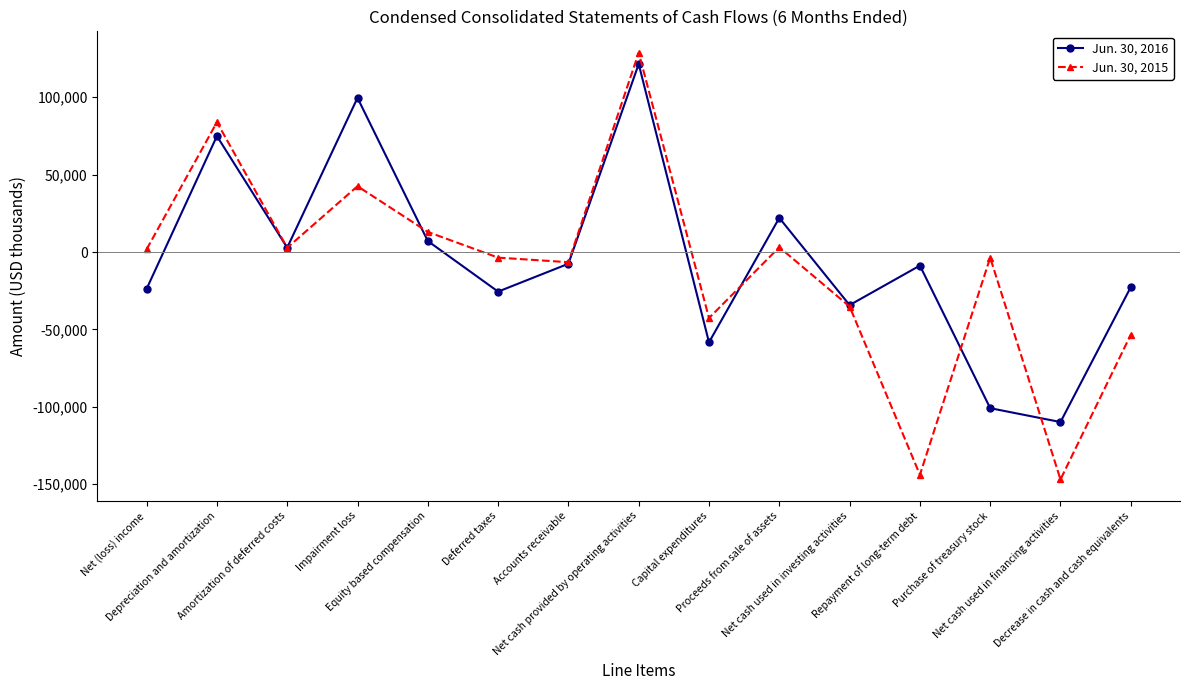

True or false: Jun. 30, 2015 has more than 0 interior local peaks.

True